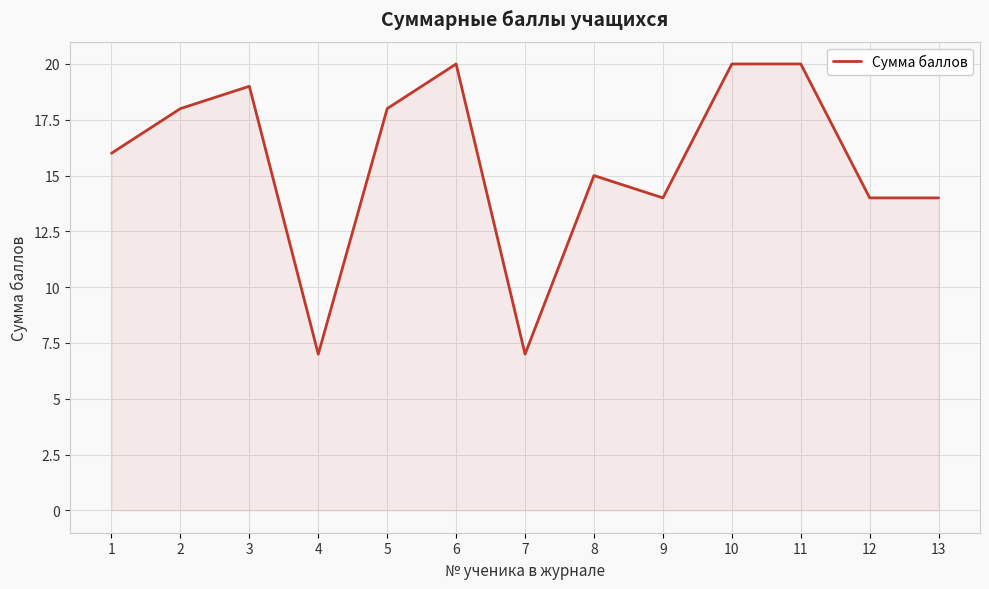

Count the number of data series in this chart.

1